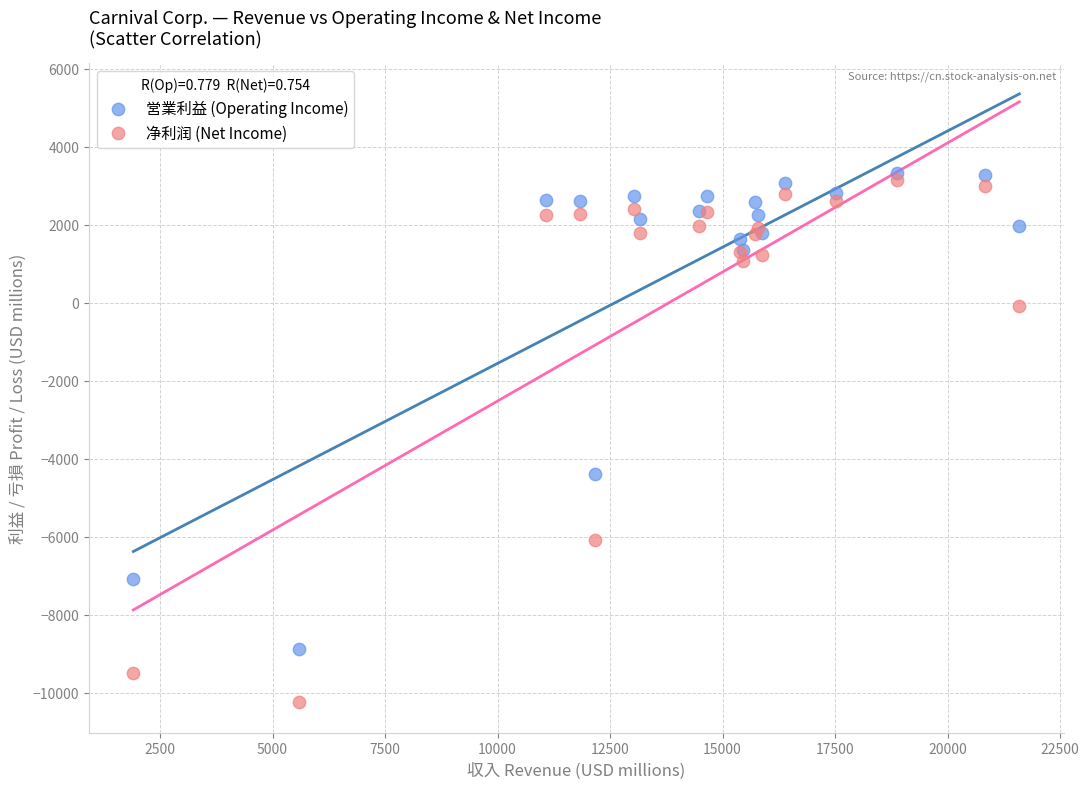

Which series contains the lowest Y value?

净利润 (Net Income)